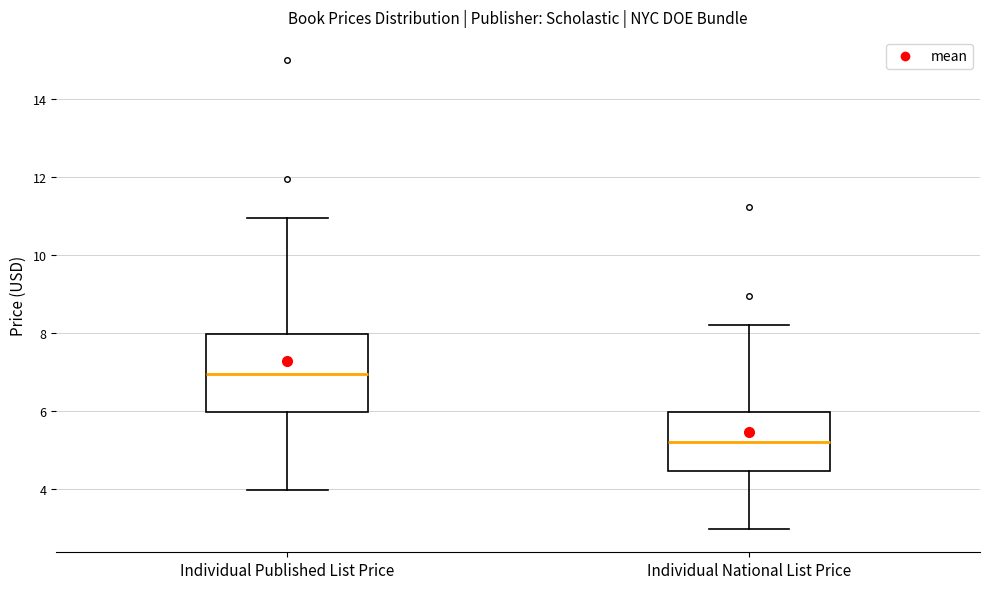

Reading left to right, read every box against the y-axis: the position of its median line, the range the box covers, and the ends of its whiskers. The values are not printed on the chart, so give them approximately, as read against the axis.

Individual Published List Price: median 7.0, box 6.0 to 8.0, whiskers 4.0 to 11.0
Individual National List Price: median 5.2, box 4.4 to 6.0, whiskers 3.0 to 8.2